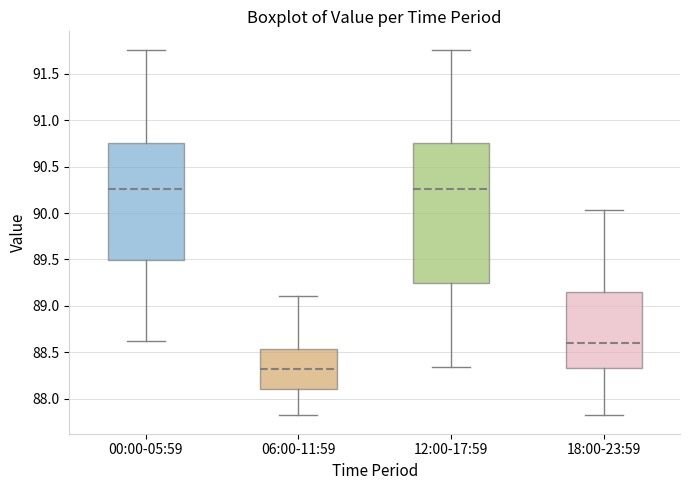

Reading left to right, read every box against the y-axis: the position of its median line, the range the box covers, and the ends of its whiskers. The values are not printed on the chart, so give them approximately, as read against the axis.

00:00-05:59: median 90.25, box 89.50 to 90.75, whiskers 88.60 to 91.75
06:00-11:59: median 88.30, box 88.10 to 88.55, whiskers 87.80 to 89.10
12:00-17:59: median 90.25, box 89.25 to 90.75, whiskers 88.35 to 91.75
18:00-23:59: median 88.60, box 88.35 to 89.15, whiskers 87.80 to 90.05